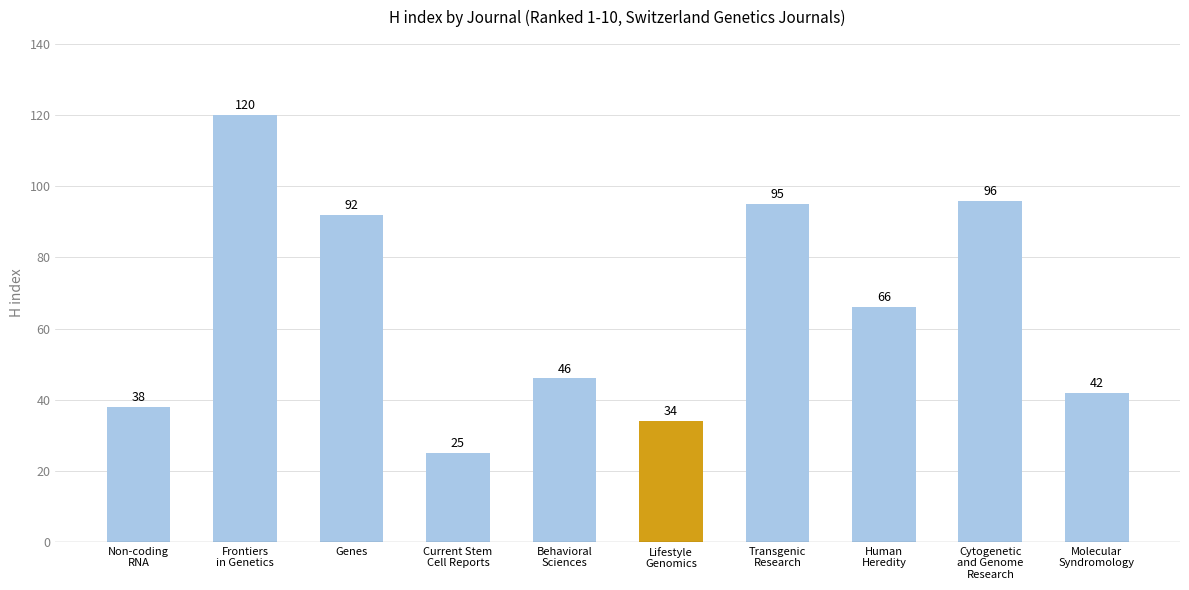

At which label does the data first exceed 66?

Frontiers
in Genetics